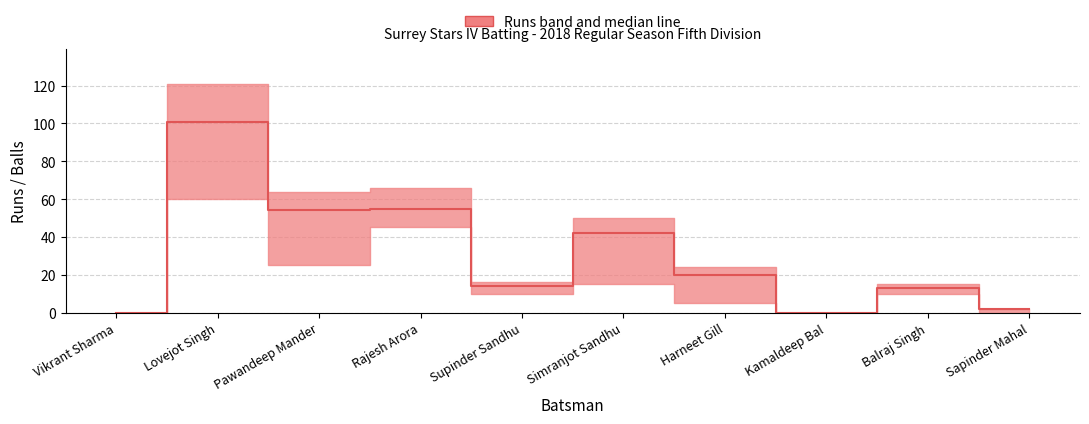

How many interior local valleys (lower than both neighbors) does the data have?

3